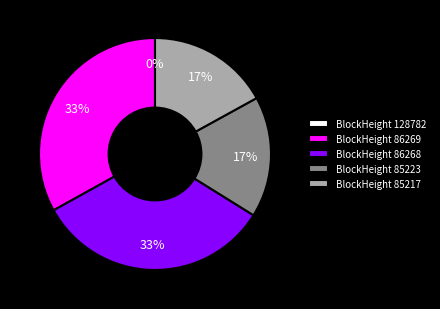

Is 86269 the majority of the pie?

No